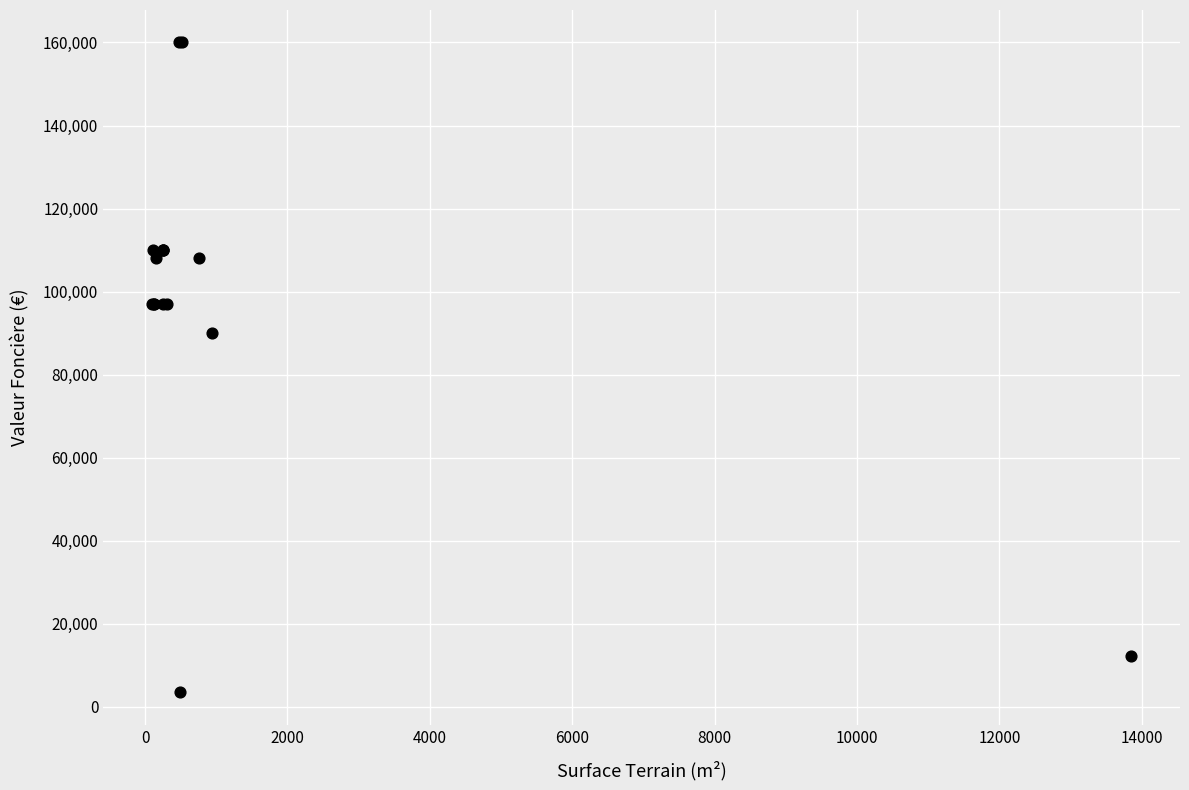

What Y value in the scatter plot is closest to 81750?

90000